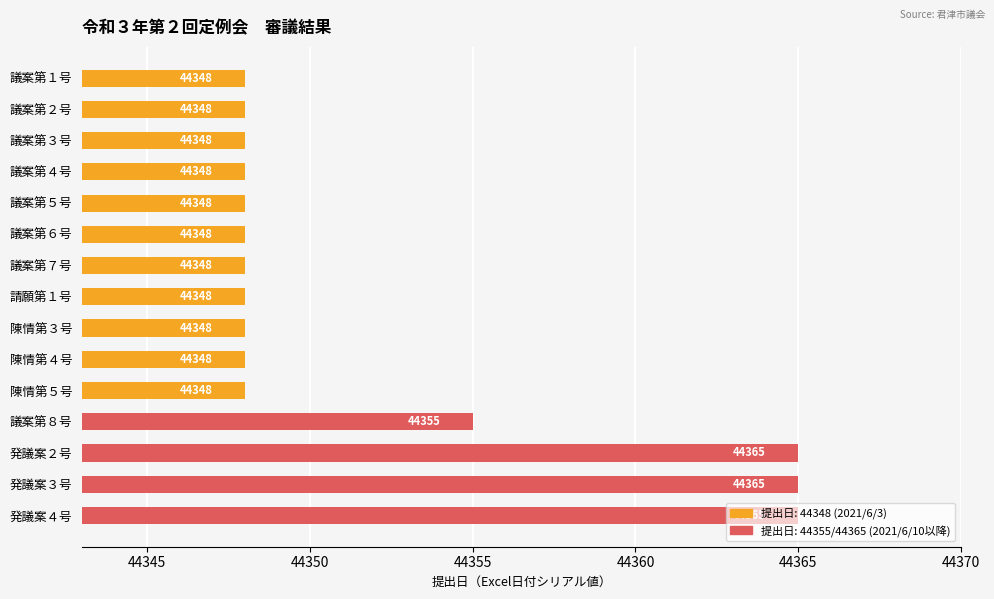

Approximately how many times larger is the value at 発議案２号 compared to 陳情第４号?

1.0